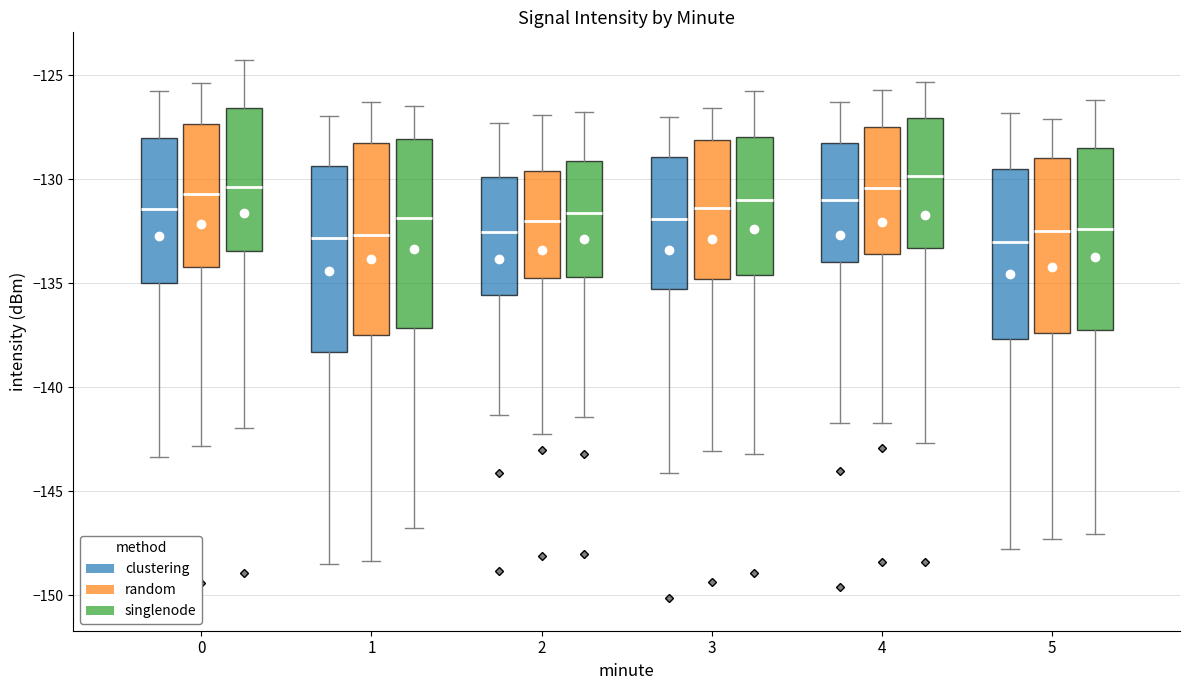

Which box has the highest median line?

4 (singlenode)